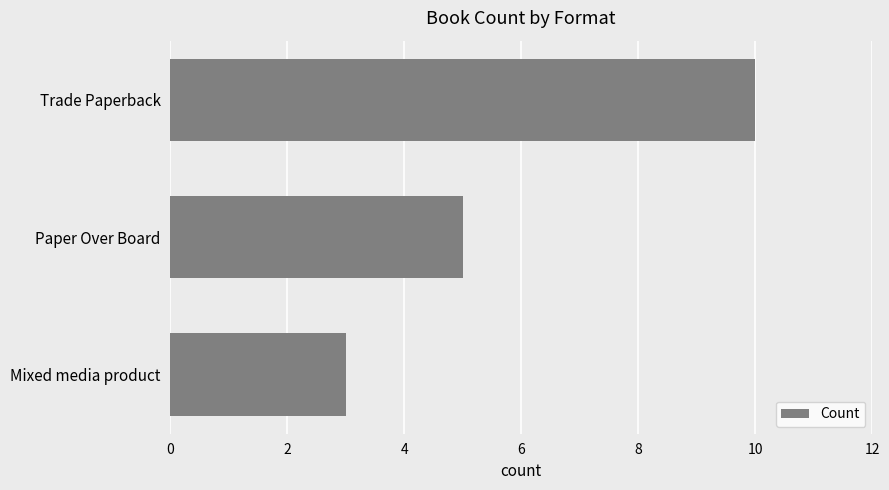

Are the bars horizontal?

Yes